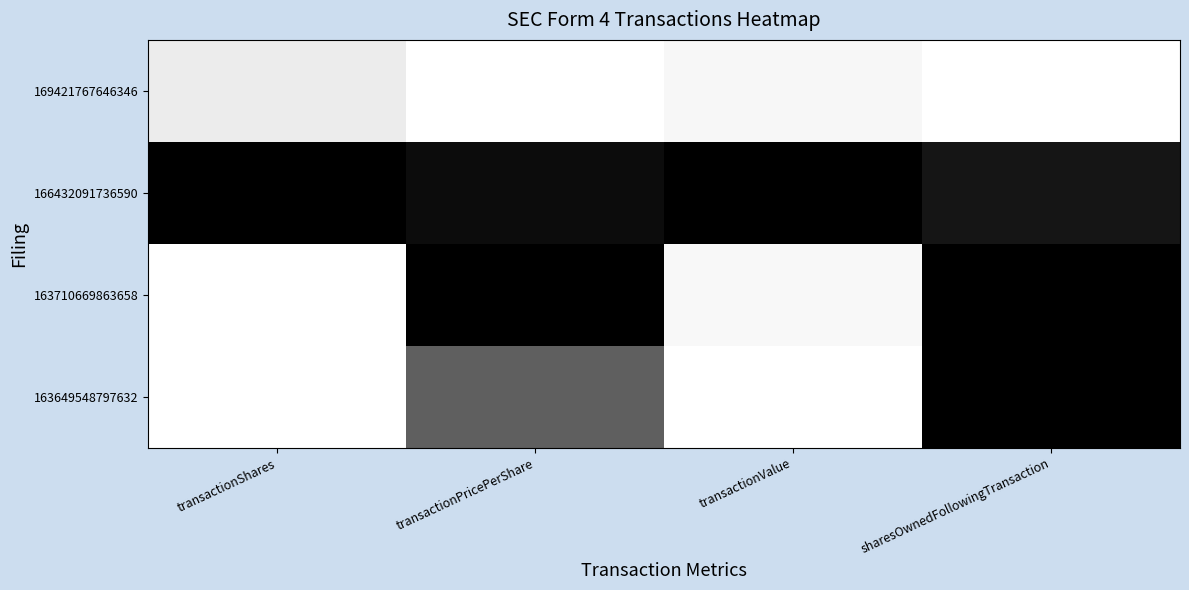

Reading right to left, what are all the values shown in this chart?

169421767646346: sharesOwnedFollowingTransaction=1.0	transactionValue=1.0	transactionPricePerShare=1.0	transactionShares=0.9
166432091736590: sharesOwnedFollowingTransaction=0.1	transactionValue=0.0	transactionPricePerShare=0.1	transactionShares=0.0
163710669863658: sharesOwnedFollowingTransaction=0.0	transactionValue=1.0	transactionPricePerShare=0.0	transactionShares=1.0
163649548797632: sharesOwnedFollowingTransaction=0.0	transactionValue=1.0	transactionPricePerShare=0.4	transactionShares=1.0